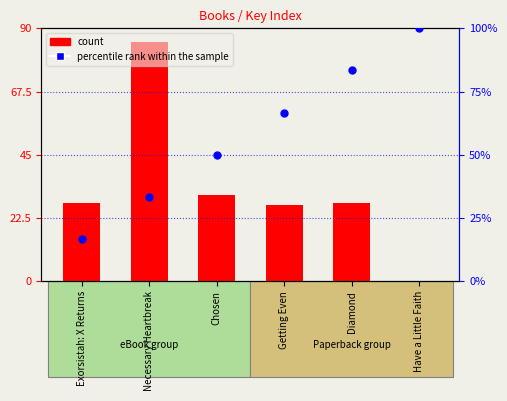

What are all the series names shown in the legend?

count, percentile rank within the sample